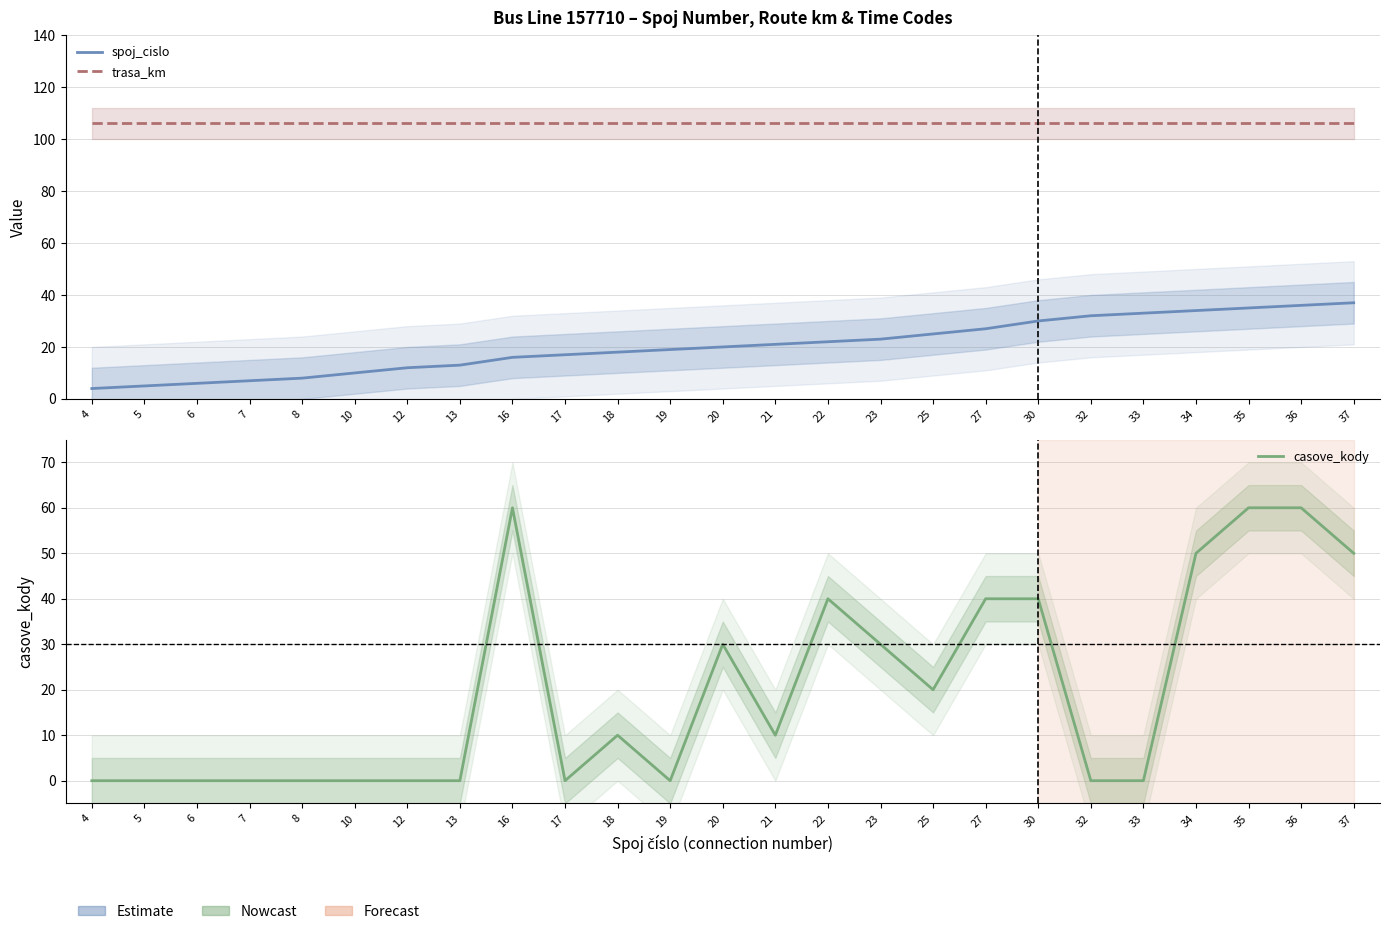

Which series ends up on top after the final intersection of casove_kody and spoj_cislo?

casove_kody